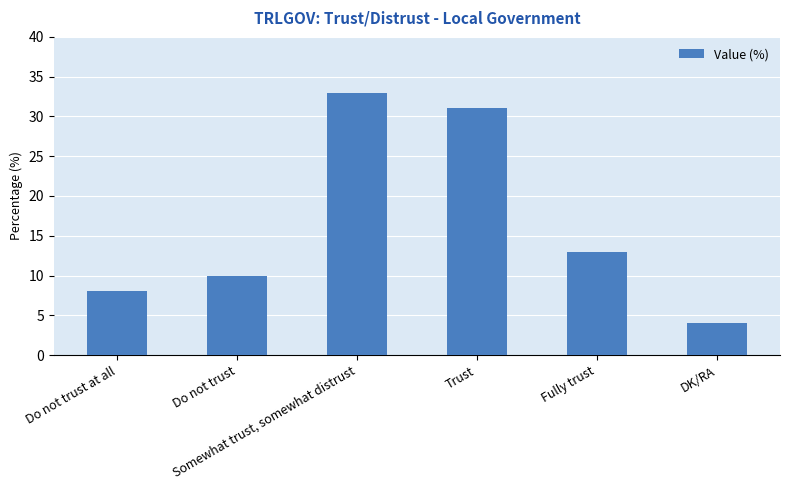

Rank the categories by value from lowest to highest.

DK/RA, Do not trust at all, Do not trust, Fully trust, Trust, Somewhat trust, somewhat distrust